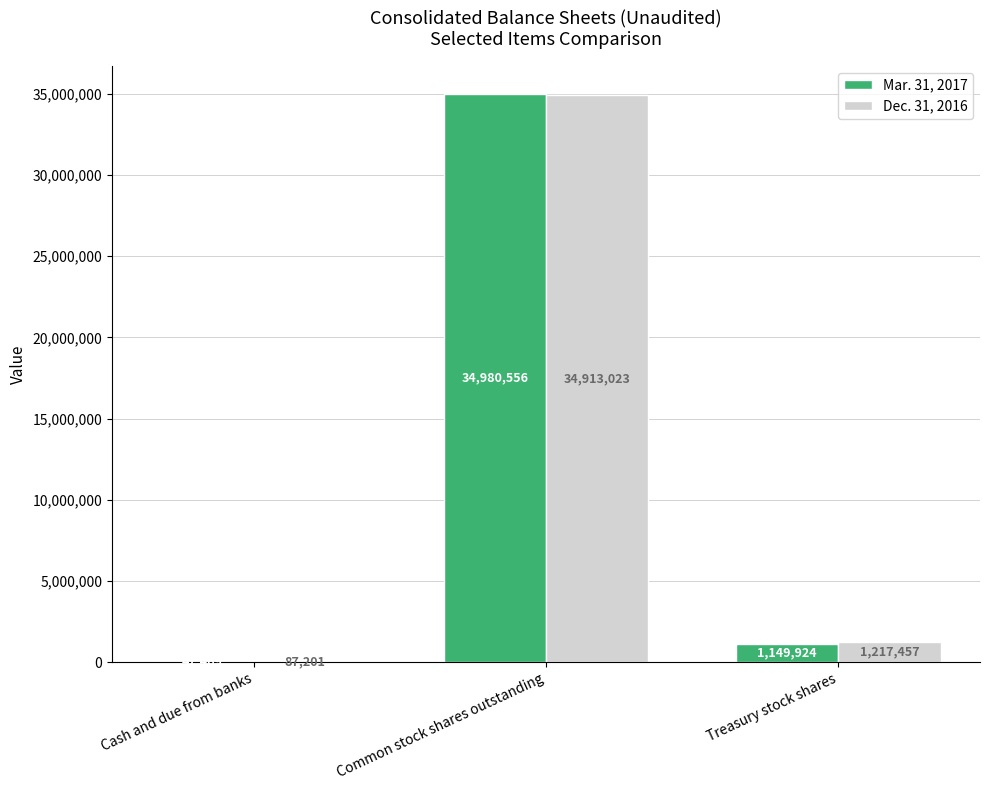

Count the number of data series in this chart.

2